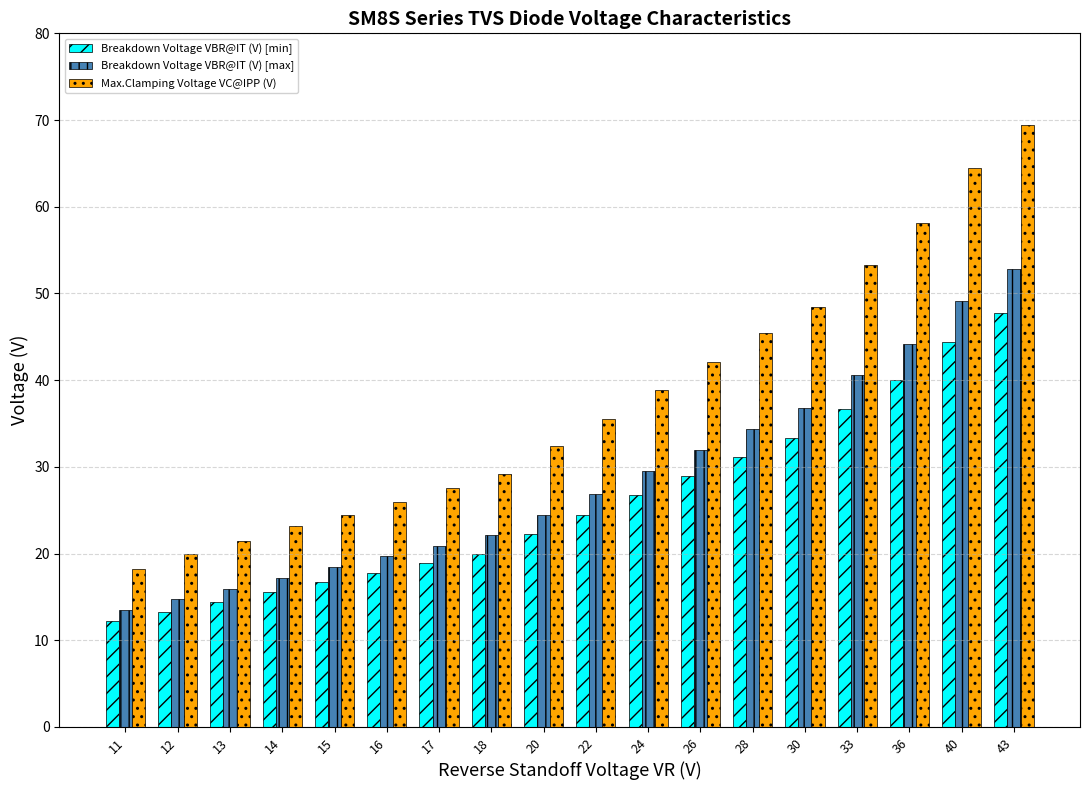

List the series in order of their peak value, highest first.

Max.Clamping Voltage VC@IPP (V), Breakdown Voltage VBR@IT (V) [max], Breakdown Voltage VBR@IT (V) [min]